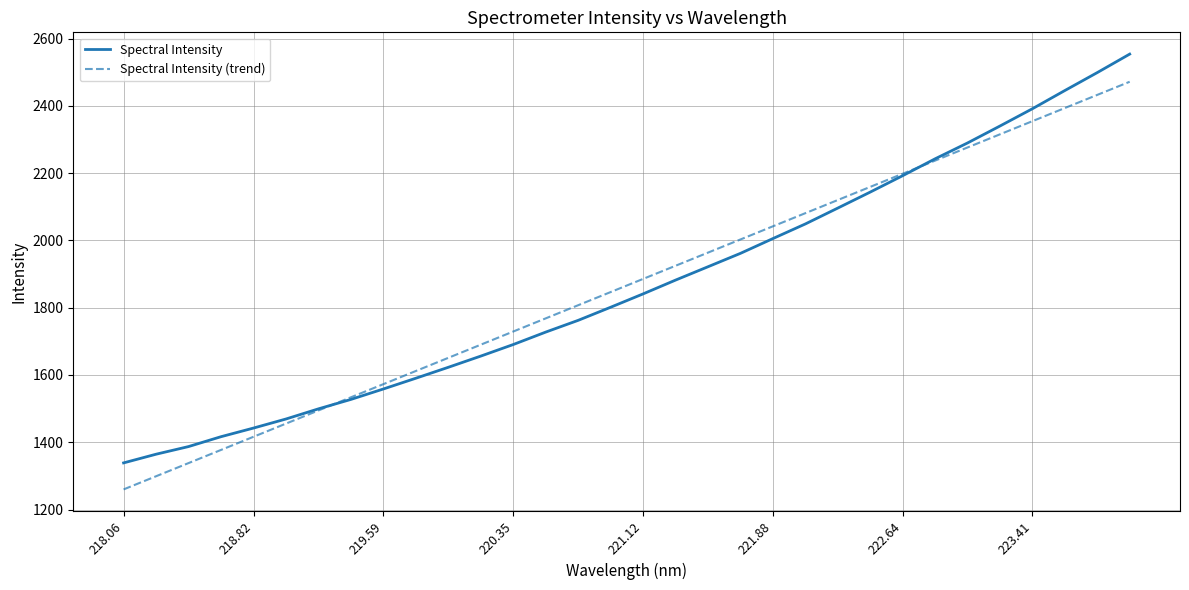

Does the chart have visible grid lines?

Yes